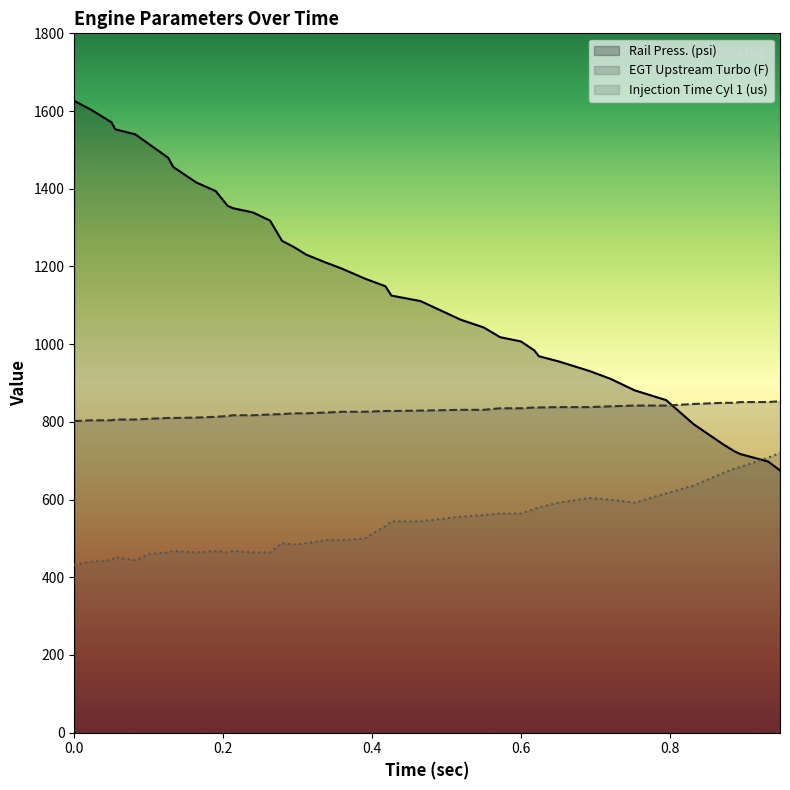

Count the number of categories in the chart.

40